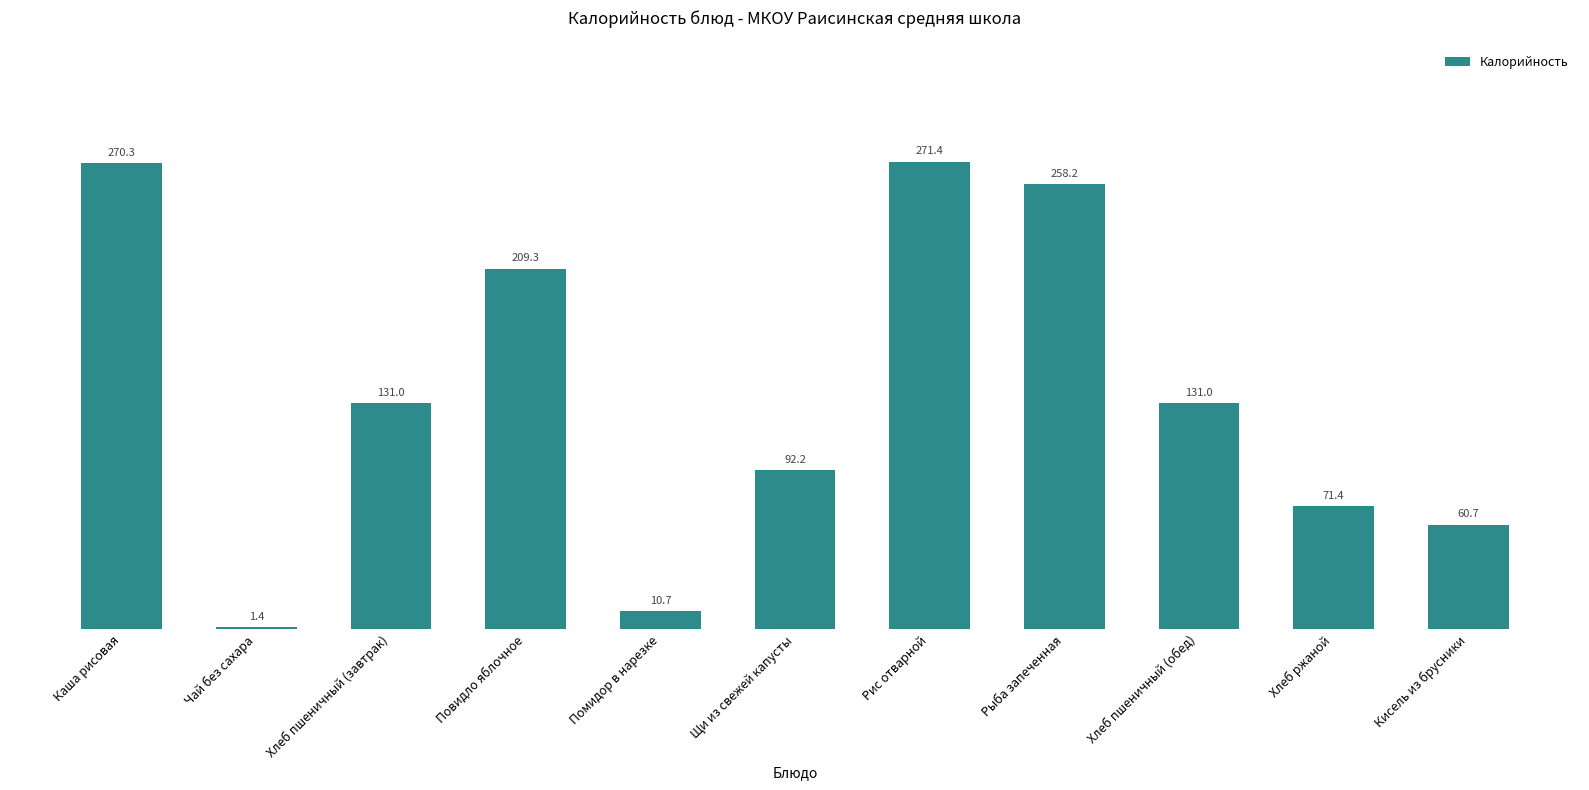

Count the number of data series in this chart.

1